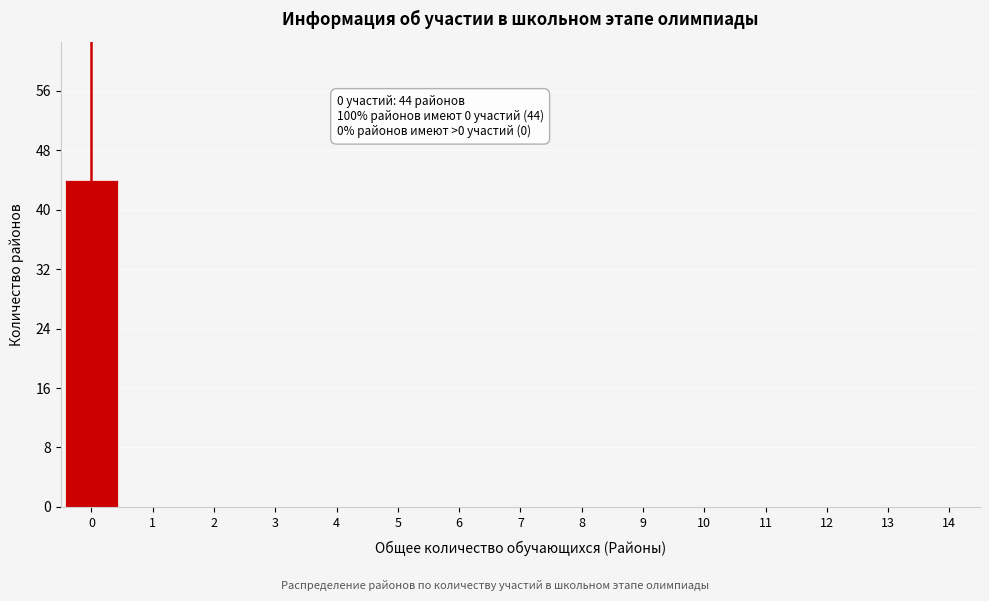

Reading right to left, extract all data points from this chart.

14=0	13=0	12=0	11=0	10=0	9=0	8=0	7=0	6=0	5=0	4=0	3=0	2=0	1=0	0=44